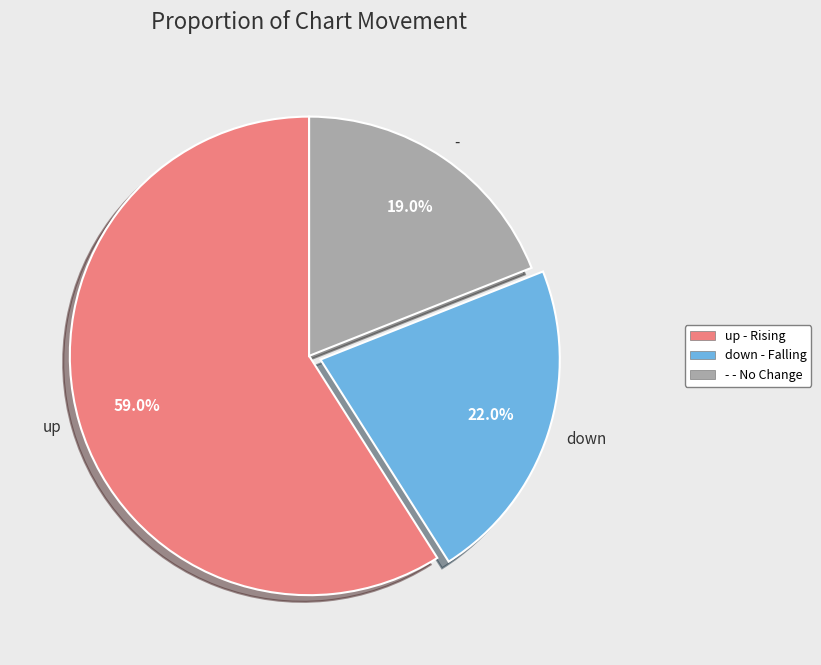

What is the smallest slice in the pie chart?

-